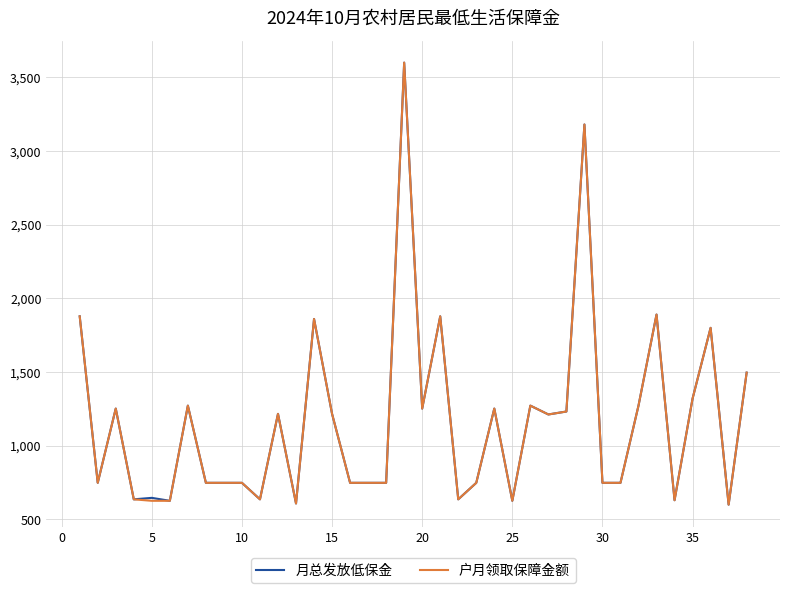

What is the lowest value of the 月总发放低保金 series?

600